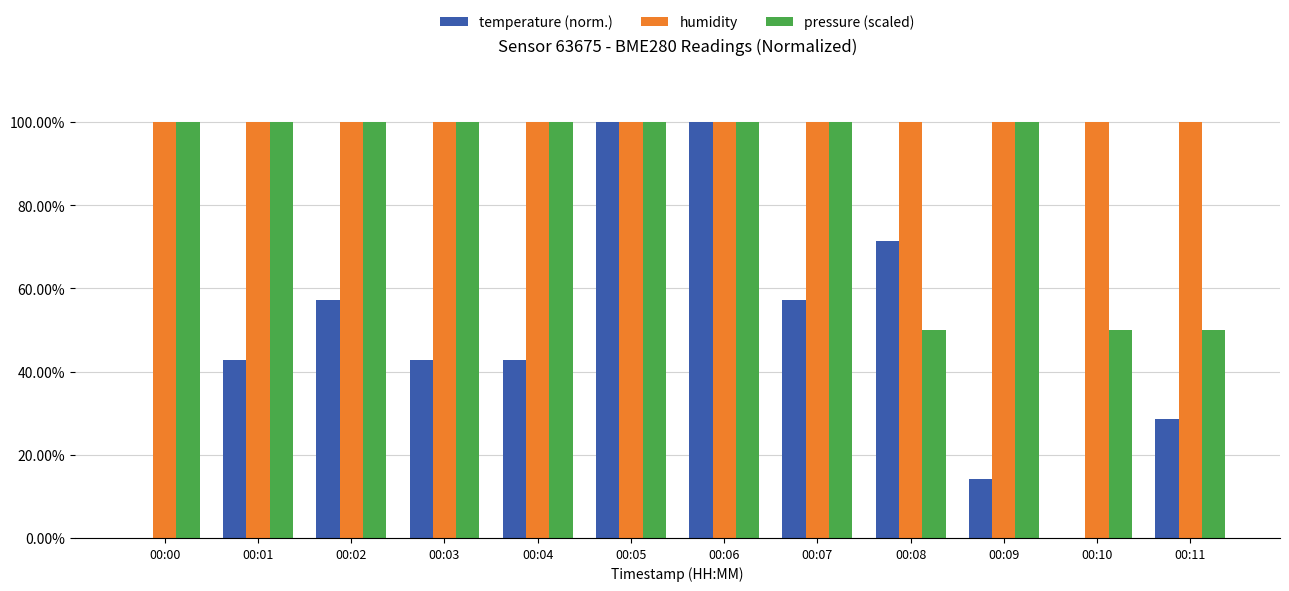

Which series has the largest total across all categories?

humidity